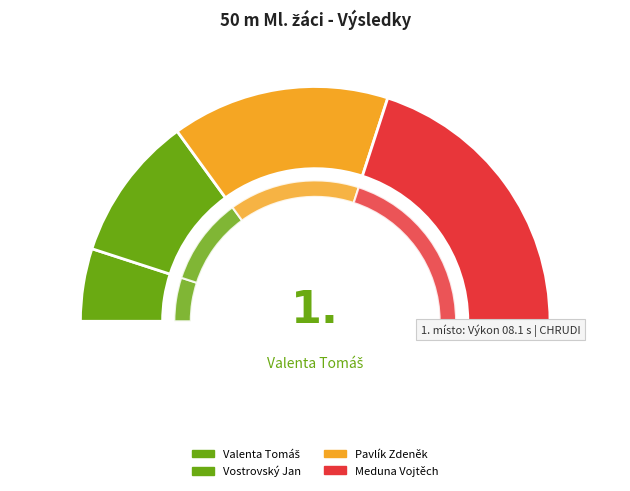

The Valenta Tomáš slice represents 10% of the pie. True or false?

True